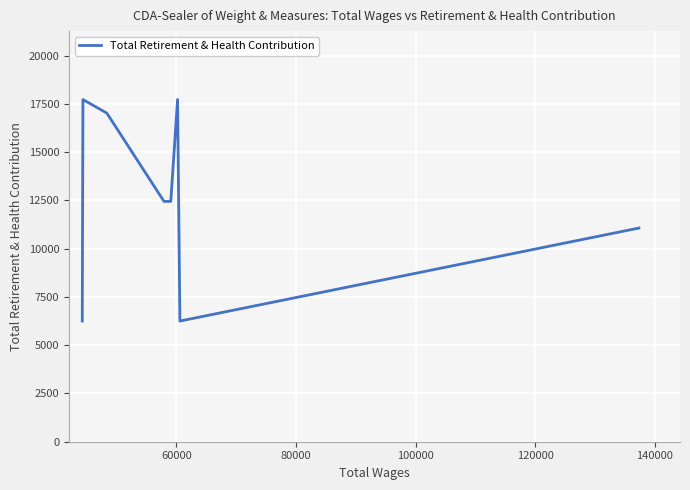

What is the difference between the second highest and second lowest values?

11472